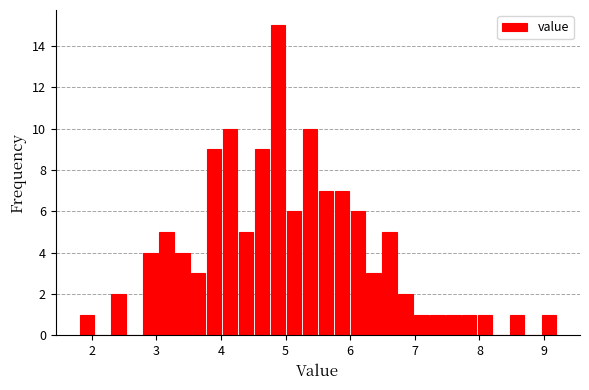

Around what value on the x-axis is the tallest bar? Give the approximate position of its centre, as read against the axis.

4.9